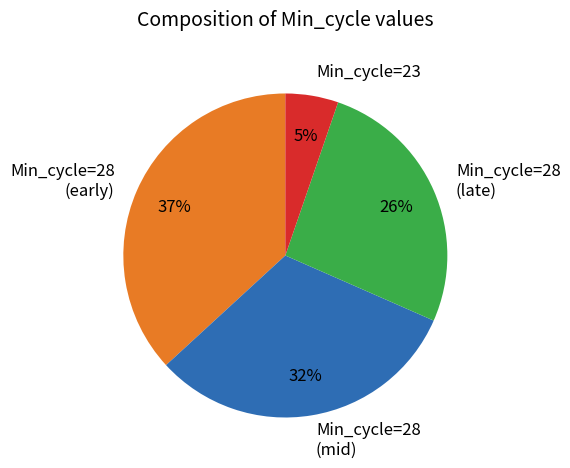

Rank the categories by value from highest to lowest.

Min_cycle=28 (early), Min_cycle=28 (mid), Min_cycle=28 (late), Min_cycle=23